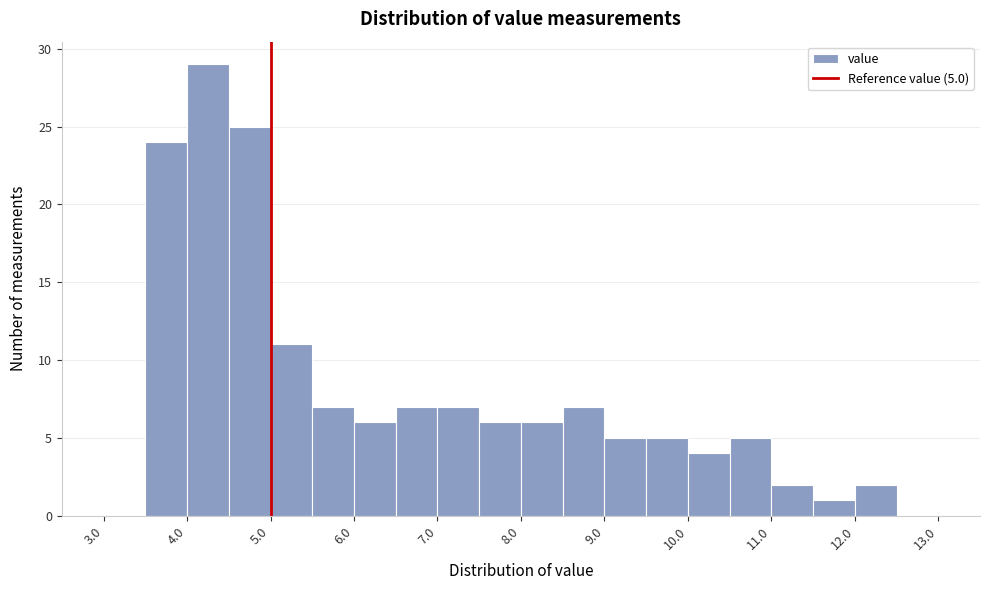

Which range on the x-axis has the tallest bar?

4.0 to 4.5